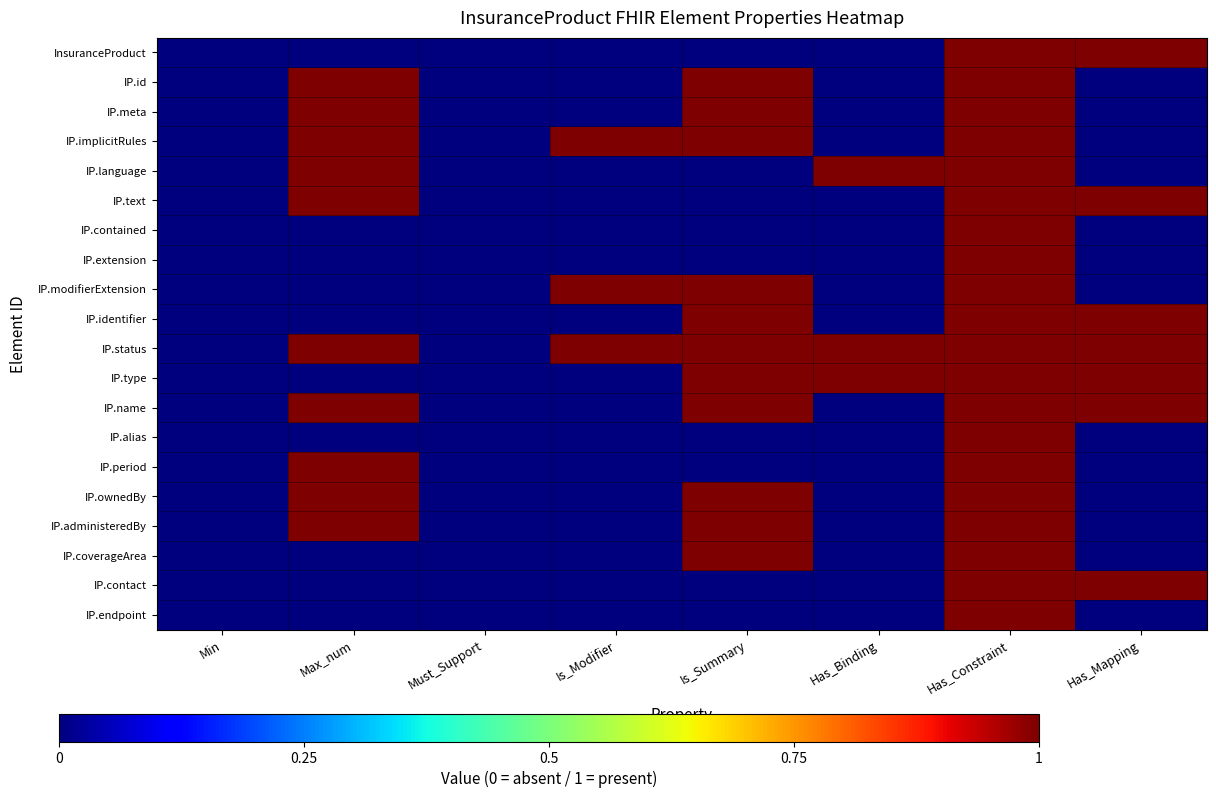

Reading left to right, list all the values displayed in this chart.

InsuranceProduct: Min=0	Max_num=0	Must_Support=0	Is_Modifier=0	Is_Summary=0	Has_Binding=0	Has_Constraint=1	Has_Mapping=1
IP.id: Min=0	Max_num=1	Must_Support=0	Is_Modifier=0	Is_Summary=1	Has_Binding=0	Has_Constraint=1	Has_Mapping=0
IP.meta: Min=0	Max_num=1	Must_Support=0	Is_Modifier=0	Is_Summary=1	Has_Binding=0	Has_Constraint=1	Has_Mapping=0
IP.implicitRules: Min=0	Max_num=1	Must_Support=0	Is_Modifier=1	Is_Summary=1	Has_Binding=0	Has_Constraint=1	Has_Mapping=0
IP.language: Min=0	Max_num=1	Must_Support=0	Is_Modifier=0	Is_Summary=0	Has_Binding=1	Has_Constraint=1	Has_Mapping=0
IP.text: Min=0	Max_num=1	Must_Support=0	Is_Modifier=0	Is_Summary=0	Has_Binding=0	Has_Constraint=1	Has_Mapping=1
IP.contained: Min=0	Max_num=0	Must_Support=0	Is_Modifier=0	Is_Summary=0	Has_Binding=0	Has_Constraint=1	Has_Mapping=0
IP.extension: Min=0	Max_num=0	Must_Support=0	Is_Modifier=0	Is_Summary=0	Has_Binding=0	Has_Constraint=1	Has_Mapping=0
IP.modifierExtension: Min=0	Max_num=0	Must_Support=0	Is_Modifier=1	Is_Summary=1	Has_Binding=0	Has_Constraint=1	Has_Mapping=0
IP.identifier: Min=0	Max_num=0	Must_Support=0	Is_Modifier=0	Is_Summary=1	Has_Binding=0	Has_Constraint=1	Has_Mapping=1
IP.status: Min=0	Max_num=1	Must_Support=0	Is_Modifier=1	Is_Summary=1	Has_Binding=1	Has_Constraint=1	Has_Mapping=1
IP.type: Min=0	Max_num=0	Must_Support=0	Is_Modifier=0	Is_Summary=1	Has_Binding=1	Has_Constraint=1	Has_Mapping=1
IP.name: Min=0	Max_num=1	Must_Support=0	Is_Modifier=0	Is_Summary=1	Has_Binding=0	Has_Constraint=1	Has_Mapping=1
IP.alias: Min=0	Max_num=0	Must_Support=0	Is_Modifier=0	Is_Summary=0	Has_Binding=0	Has_Constraint=1	Has_Mapping=0
IP.period: Min=0	Max_num=1	Must_Support=0	Is_Modifier=0	Is_Summary=0	Has_Binding=0	Has_Constraint=1	Has_Mapping=0
IP.ownedBy: Min=0	Max_num=1	Must_Support=0	Is_Modifier=0	Is_Summary=1	Has_Binding=0	Has_Constraint=1	Has_Mapping=0
IP.administeredBy: Min=0	Max_num=1	Must_Support=0	Is_Modifier=0	Is_Summary=1	Has_Binding=0	Has_Constraint=1	Has_Mapping=0
IP.coverageArea: Min=0	Max_num=0	Must_Support=0	Is_Modifier=0	Is_Summary=1	Has_Binding=0	Has_Constraint=1	Has_Mapping=0
IP.contact: Min=0	Max_num=0	Must_Support=0	Is_Modifier=0	Is_Summary=0	Has_Binding=0	Has_Constraint=1	Has_Mapping=1
IP.endpoint: Min=0	Max_num=0	Must_Support=0	Is_Modifier=0	Is_Summary=0	Has_Binding=0	Has_Constraint=1	Has_Mapping=0